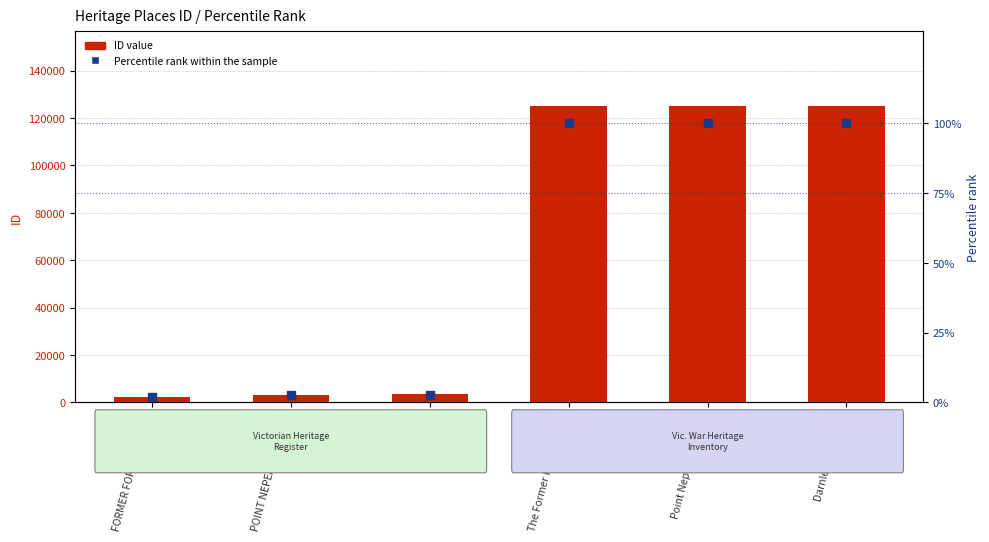

Which series has the widest spread of Y values?

ID Value